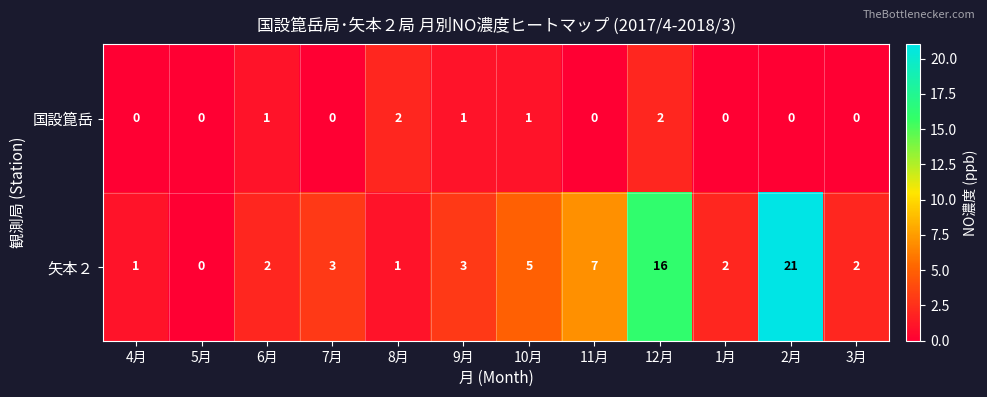

What is the spread (max minus min) of values at 1月?

2